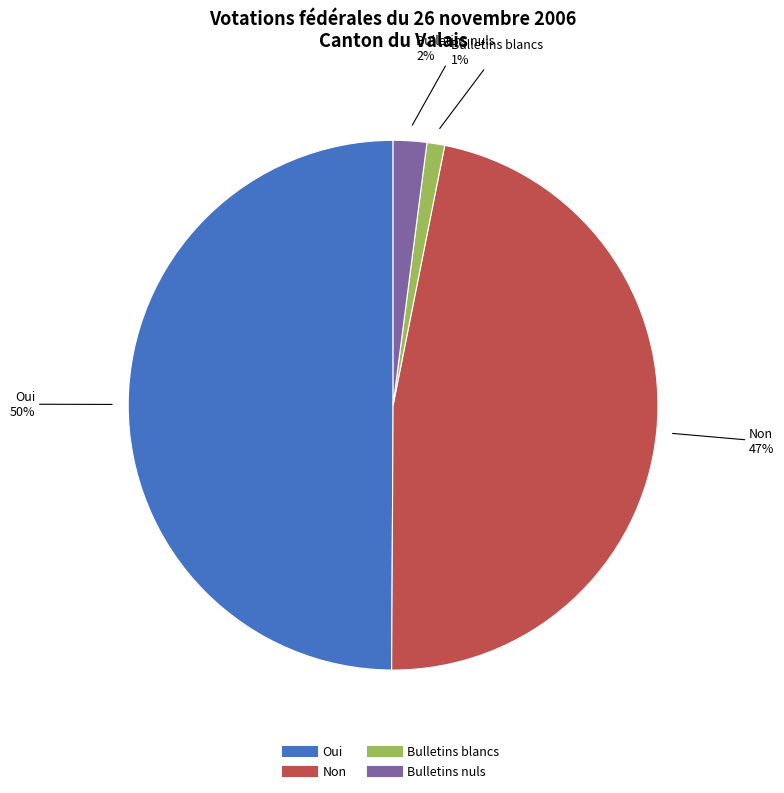

How many segments does this pie chart have?

4